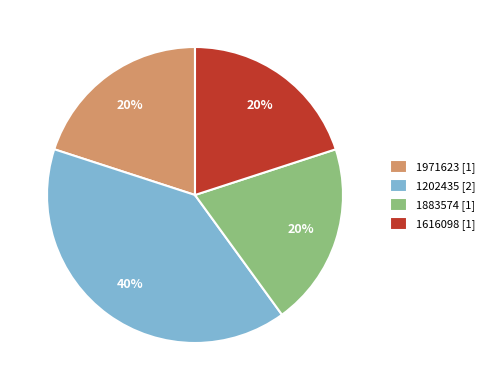

Does 1883574 represent more than half of the total?

No